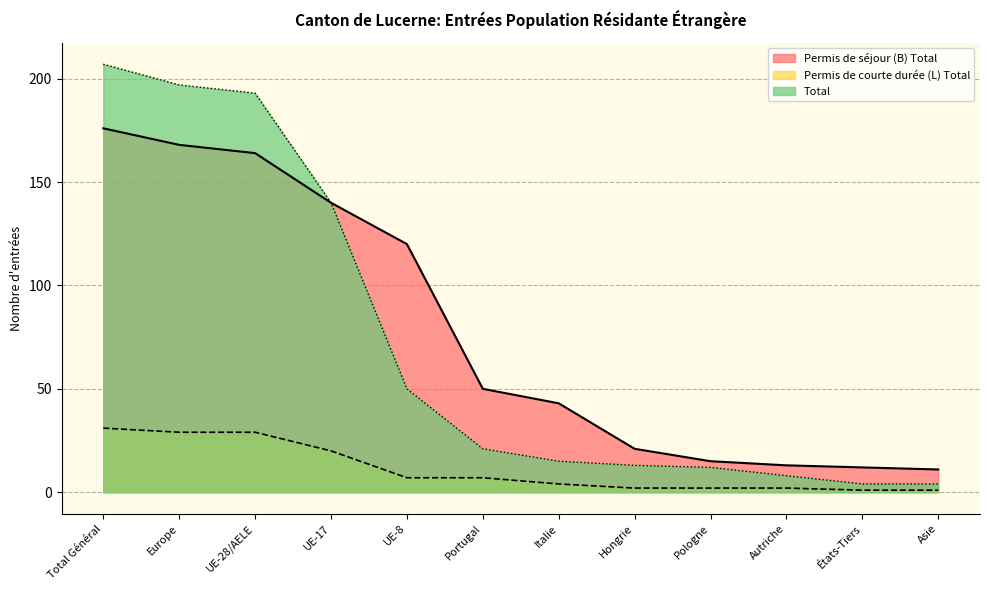

List the labels in order of Permis de courte durée (L) Total value, largest first.

Total Général, Europe, UE-28/AELE, UE-17, UE-8, Portugal, Italie, Hongrie, Pologne, Autriche, États-Tiers, Asie